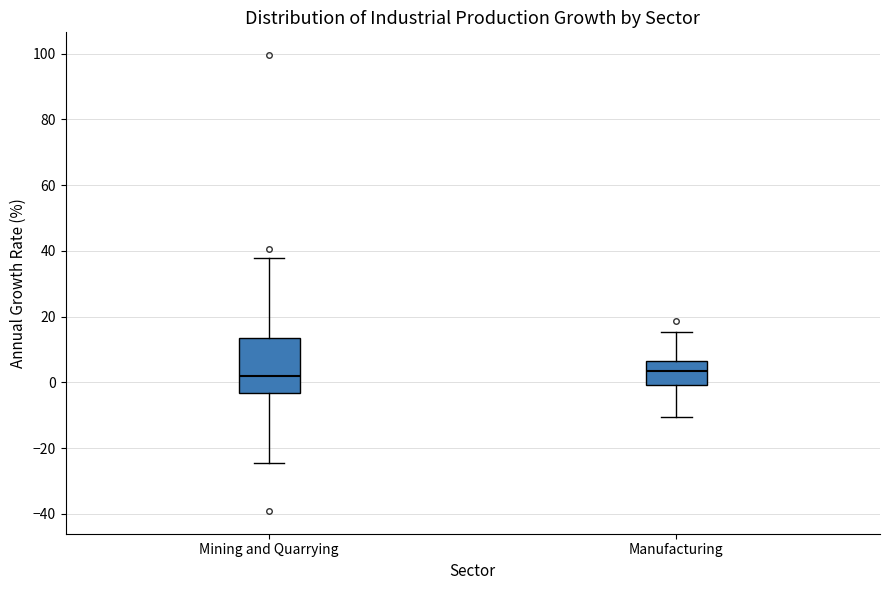

Where is the lower edge of the box for Mining and Quarrying on the y-axis? The values are not printed on the chart, so give them approximately, as read against the axis.

-4